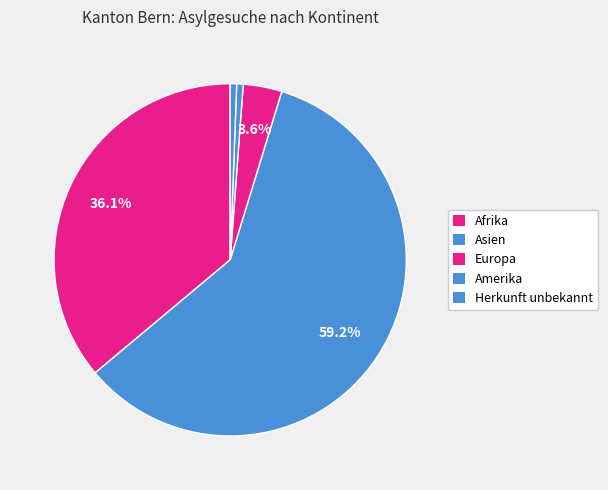

Is there any slice that represents more than half of the pie?

Yes